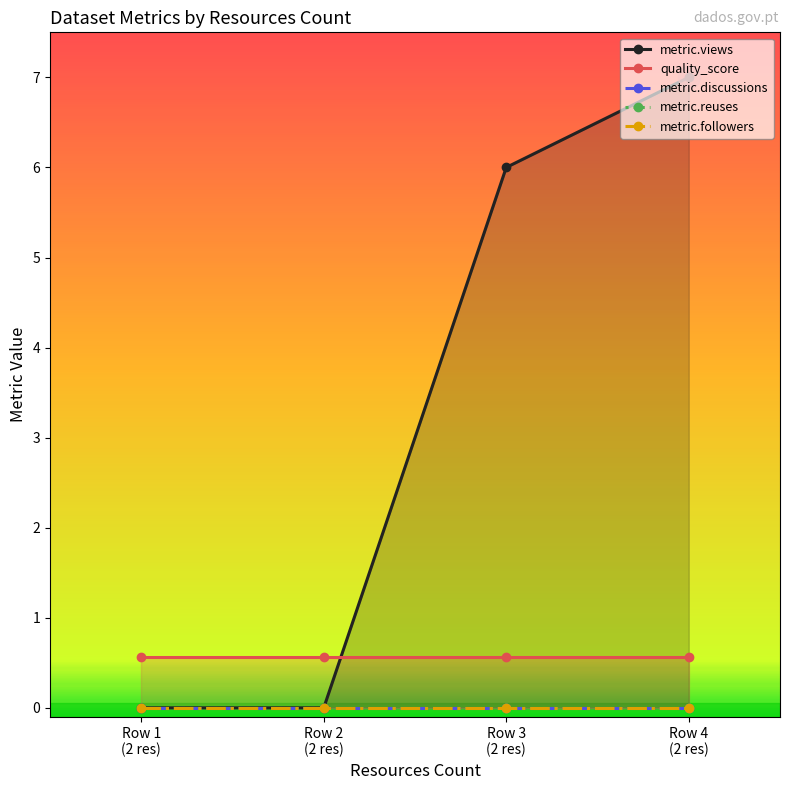

Reading right to left, extract all data points from this chart.

metric.views: 7.0	6.0	0.0	0.0
quality_score: 0.6	0.6	0.6	0.6
metric.discussions: 0.0	0.0	0.0	0.0
metric.reuses: 0.0	0.0	0.0	0.0
metric.followers: 0.0	0.0	0.0	0.0